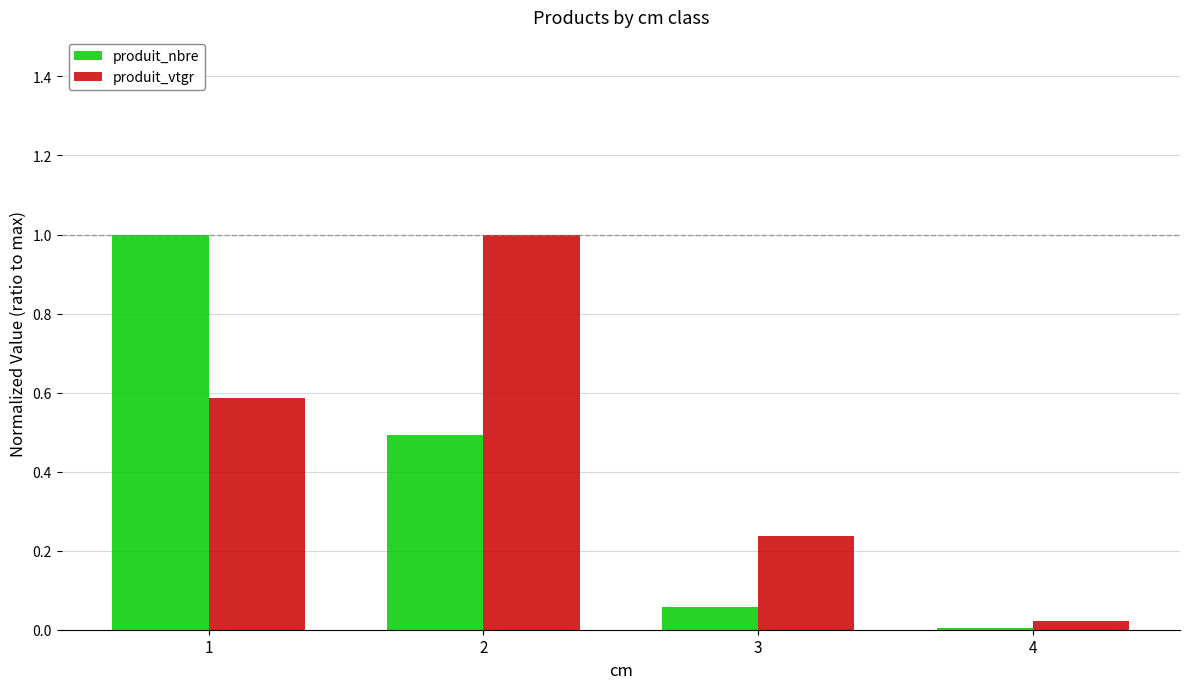

True or false: produit_nbre has a value of 1.0 at 1.

True